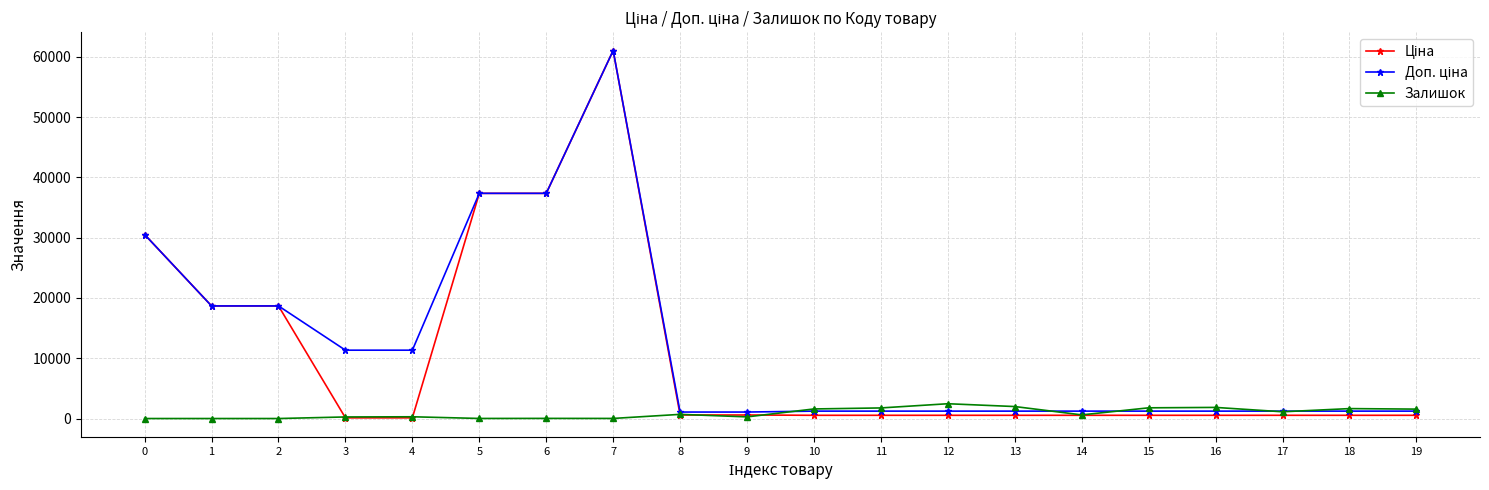

True or false: Залишок has more than 1 points higher than both neighbors.

True